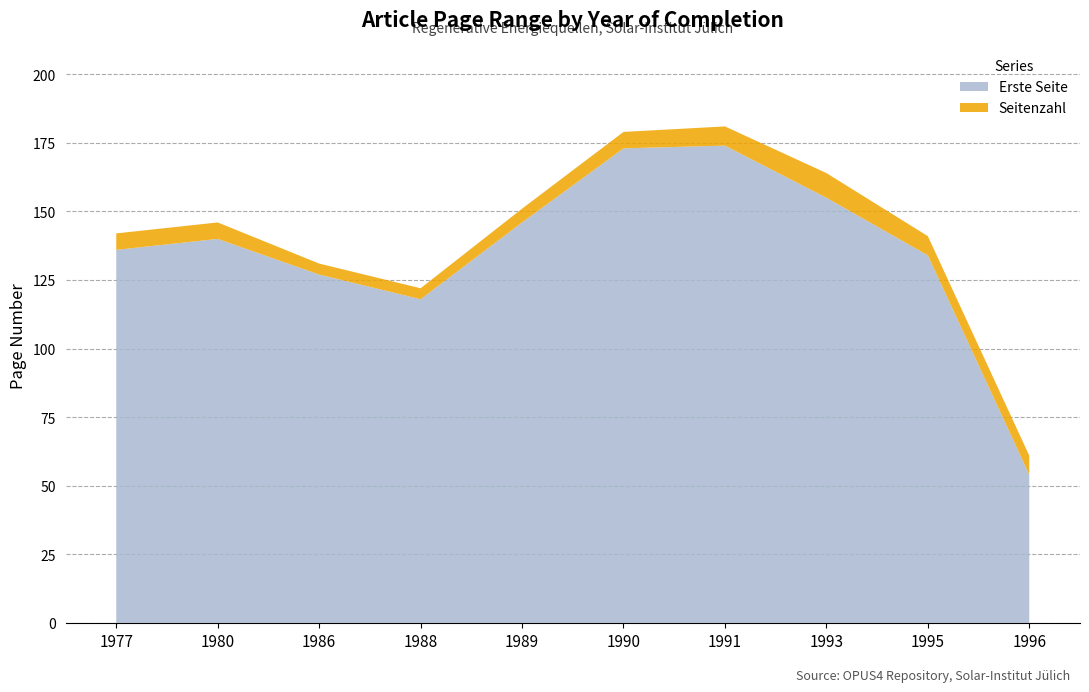

Reading left to right, what are all the values shown in this chart?

Erste Seite: 136	140	127	118	146	173	174	155	134	54
Seitenzahl: 6	6	4	4	5	6	7	9	7	7